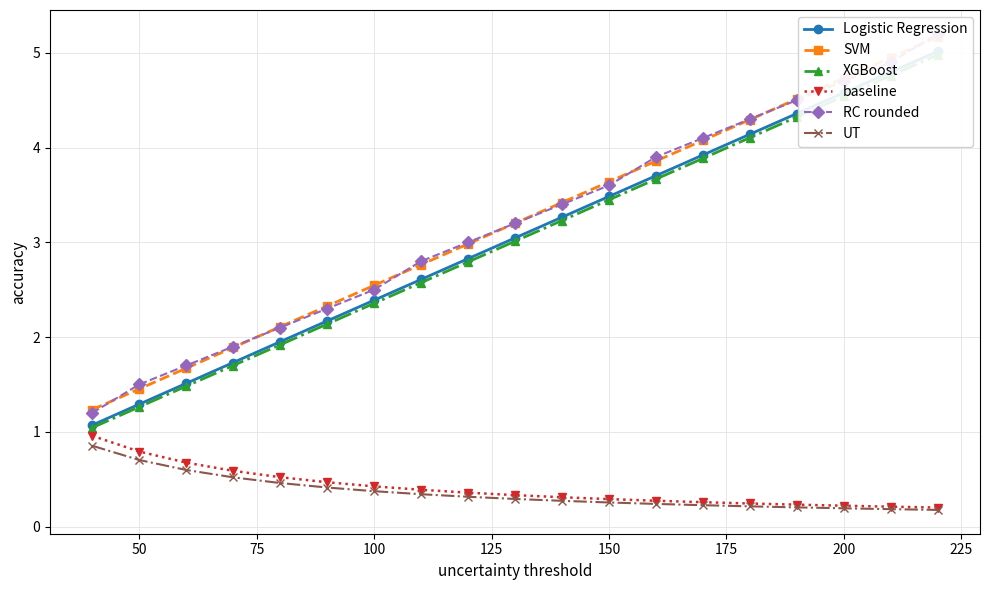

What is the difference between the maximum and minimum values in the RC rounded series?

4.0